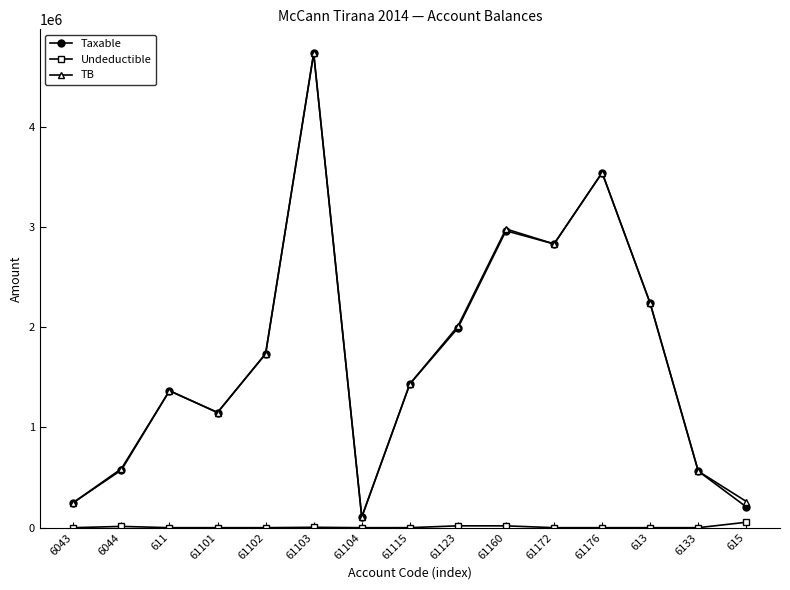

Does the chart have visible grid lines?

No